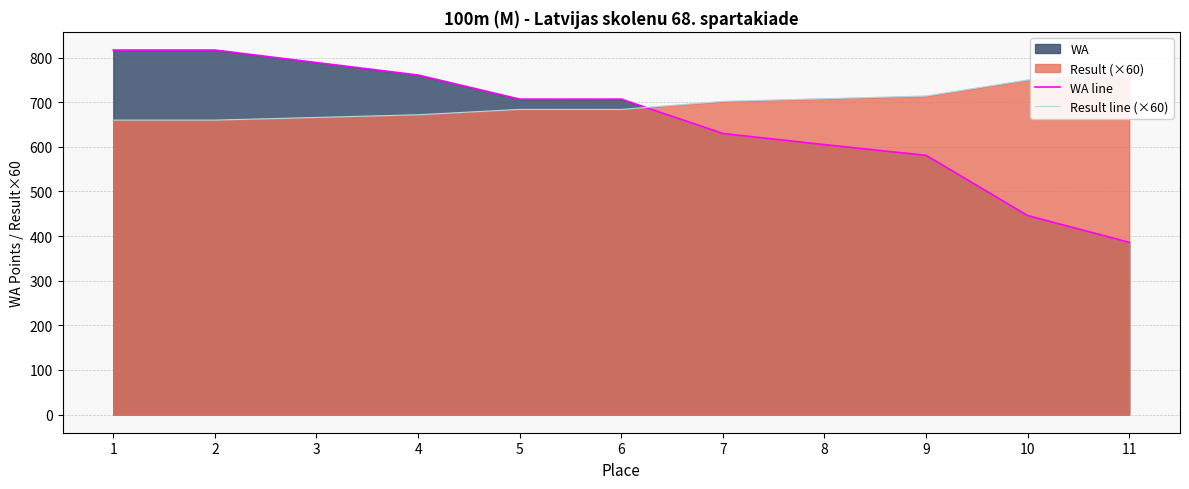

Reading right to left, list all the values displayed in this chart.

WA line: 11=386	10=446	9=581	8=605	7=630	6=707	5=707	4=761	3=789	2=817	1=817
Result line (×60): 11=768	10=750	9=714	8=708	7=702	6=684	5=684	4=672	3=666	2=660	1=660